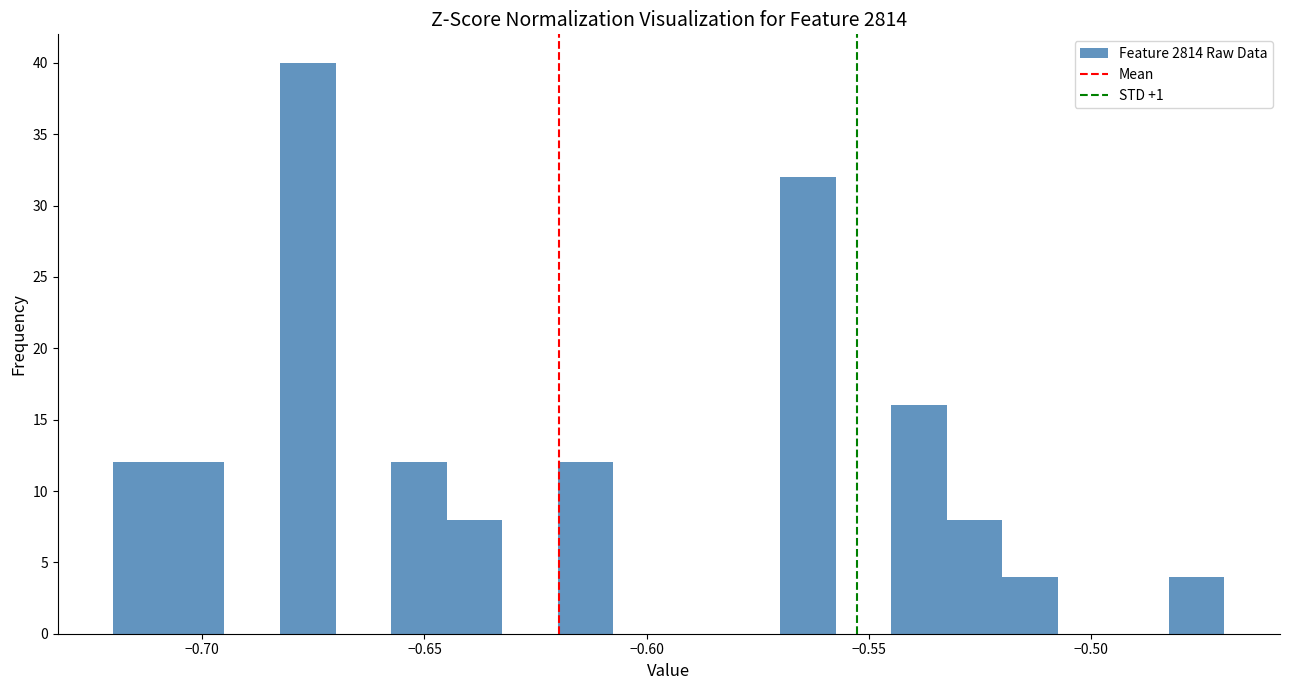

Around what value on the x-axis is the tallest bar? Give the approximate position of its centre, as read against the axis.

-0.675